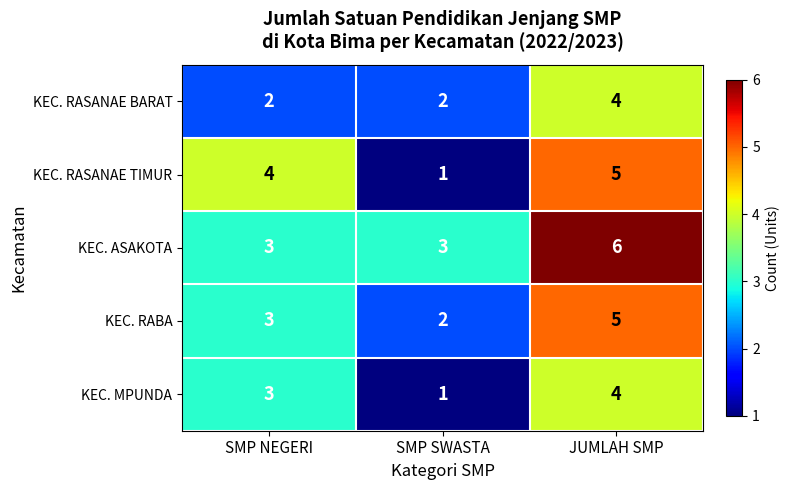

How many values in the KEC. RASANAE BARAT series exceed 2?

1